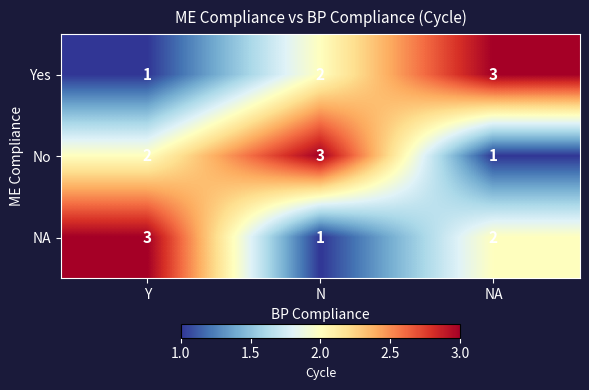

The value of Yes at N is 2. True or false?

True